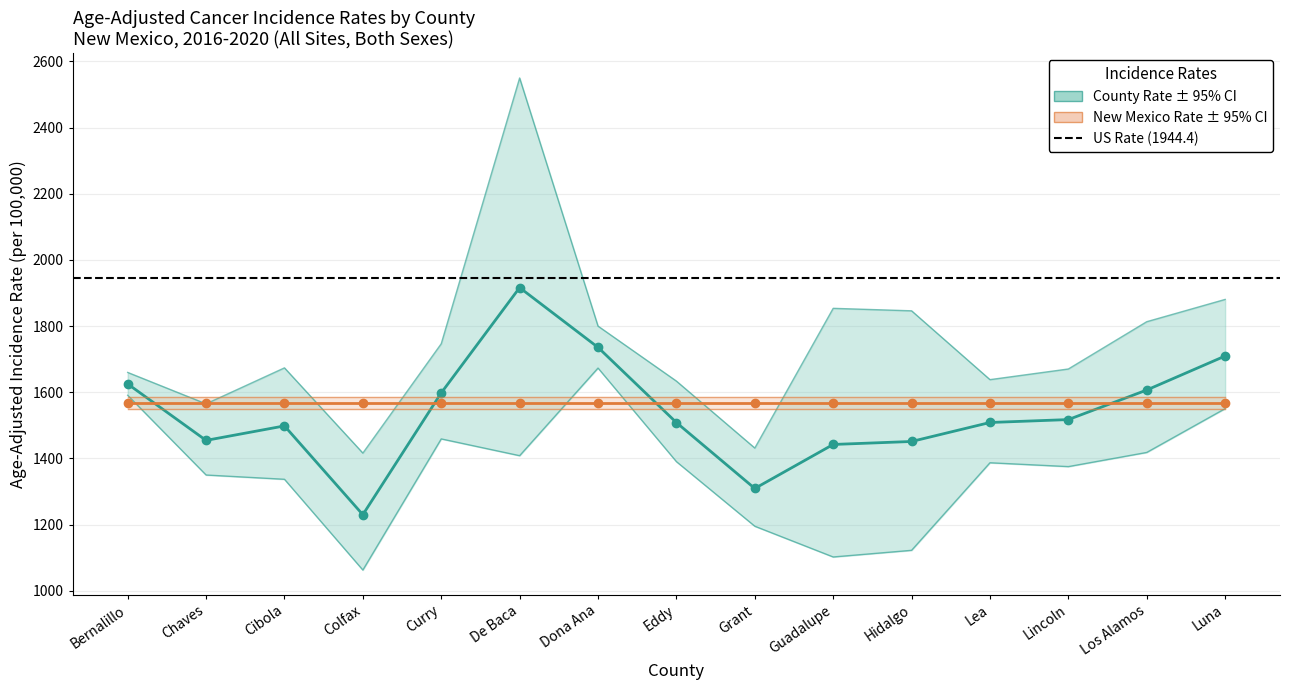

How many data points in Lower 95% CI are above 1386?

8